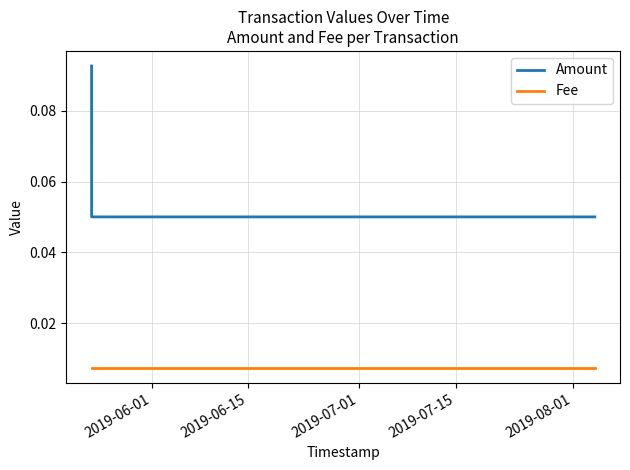

Rank the series by their average value, from highest to lowest.

Amount, Fee